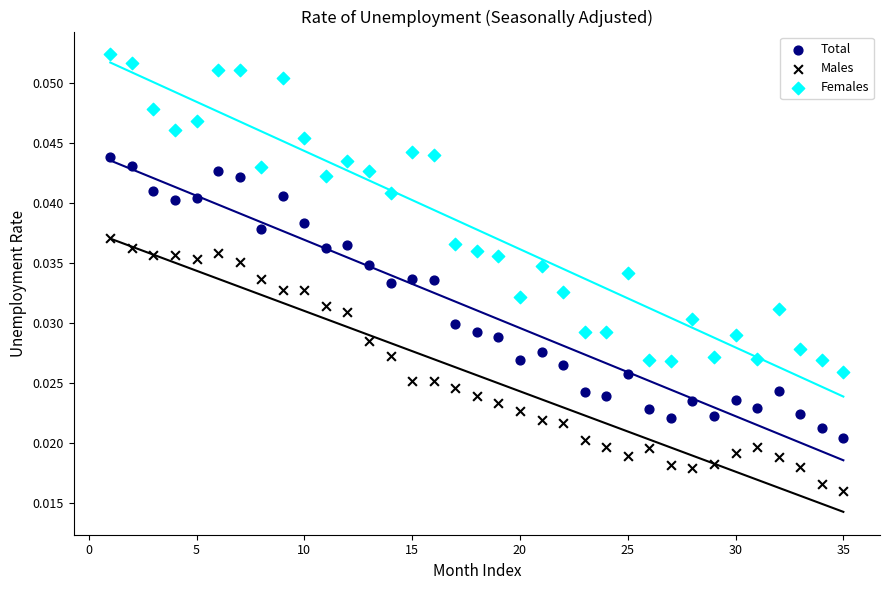

Which series reaches the minimum Y coordinate?

Males